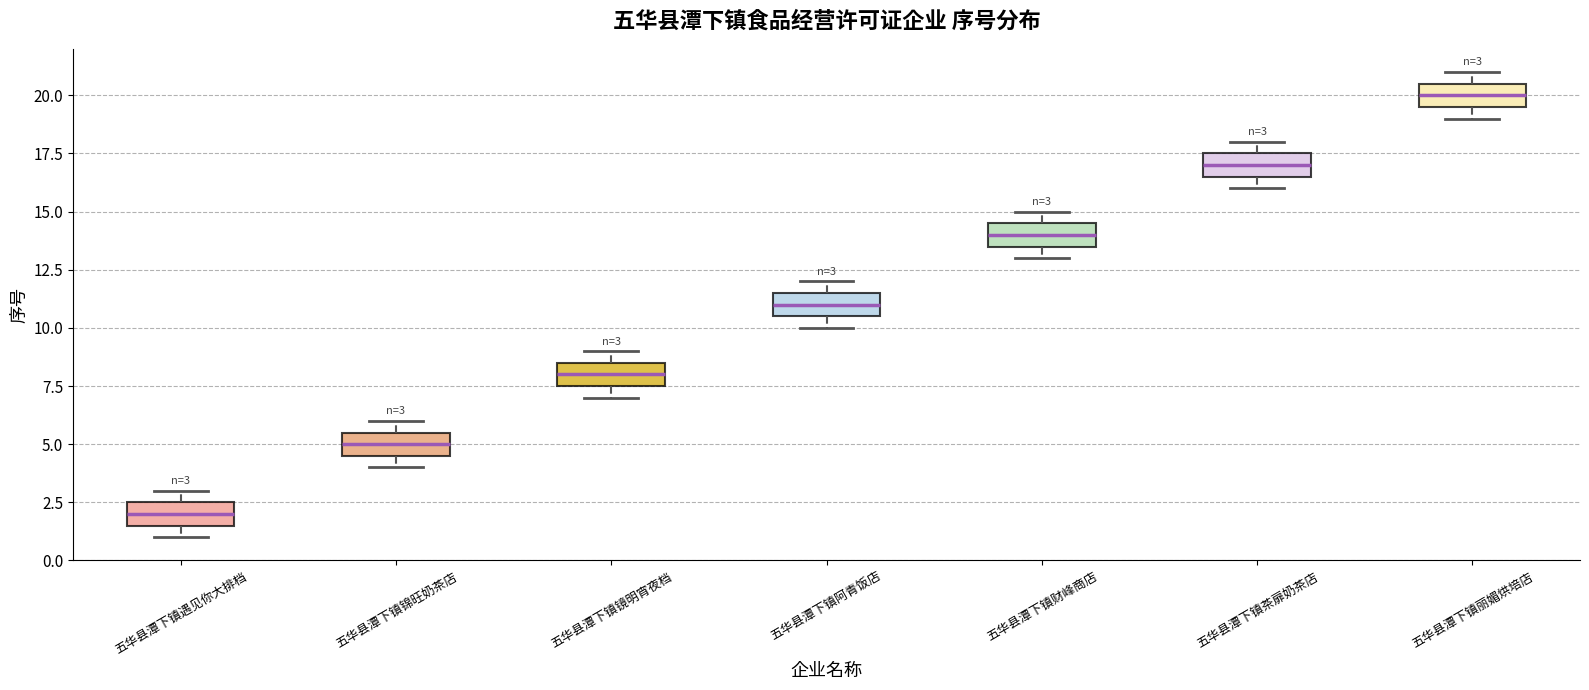

Which box has the lowest median line?

五华县潭下镇遇见你大排档